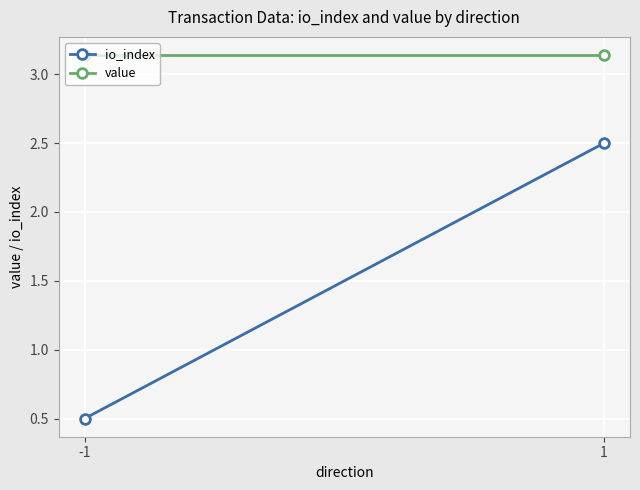

List the series in order of their peak value, highest first.

value, io_index